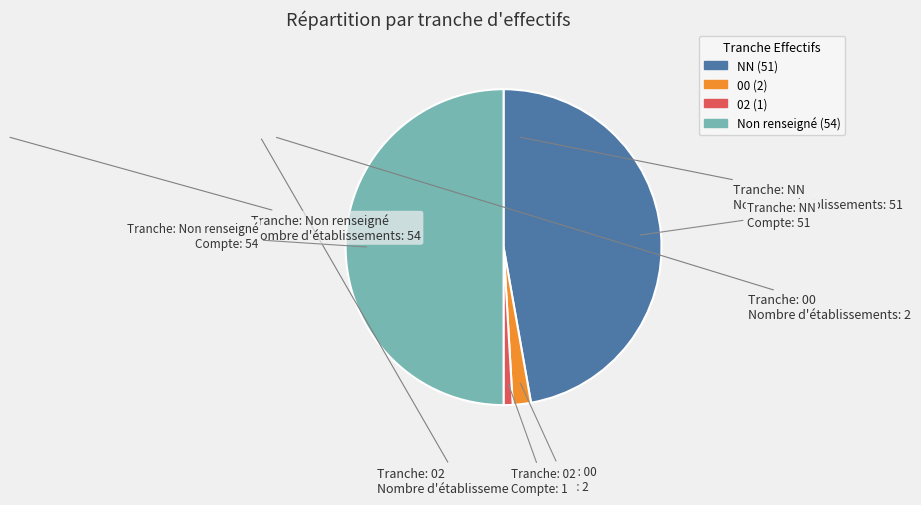

How many segments does this pie chart have?

4